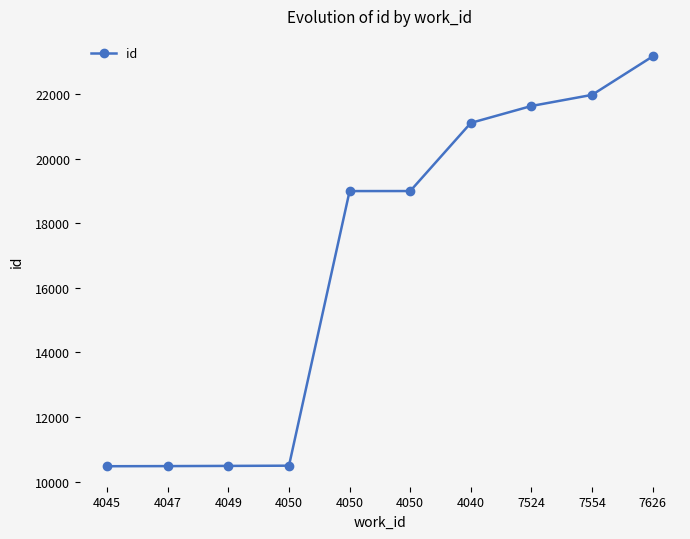

What is the change in value from 4050 to 4040?

+10609